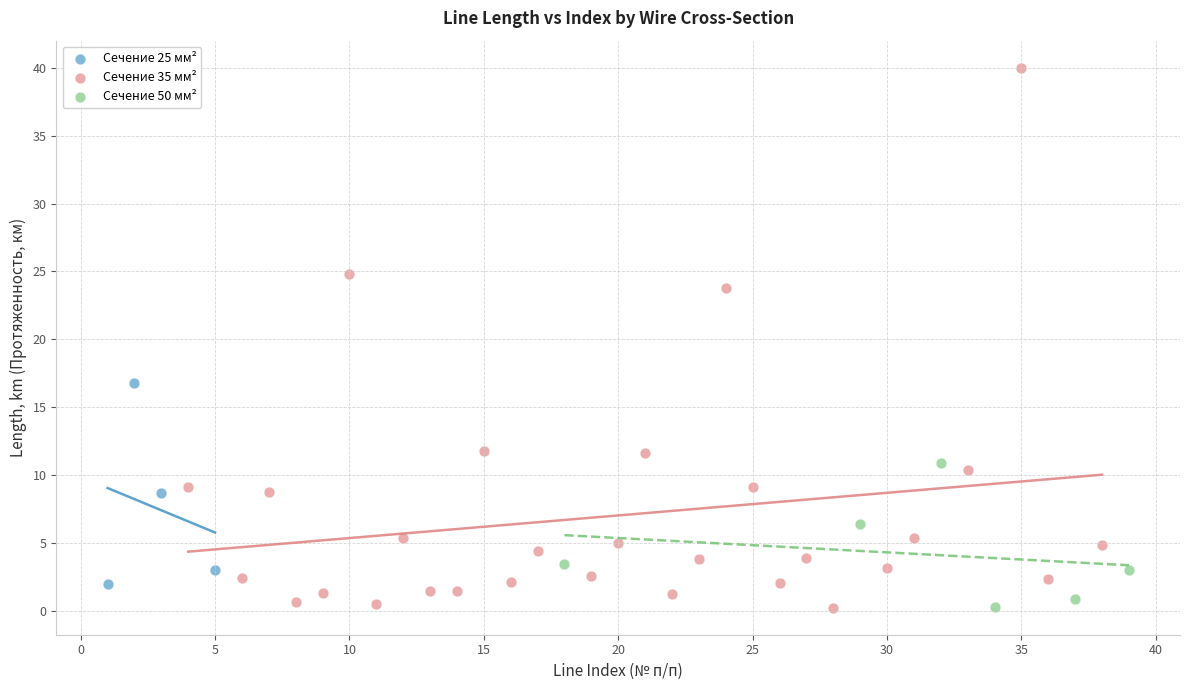

What are all the series names shown in the legend?

Сечение 25 мм², Сечение 35 мм², Сечение 50 мм²